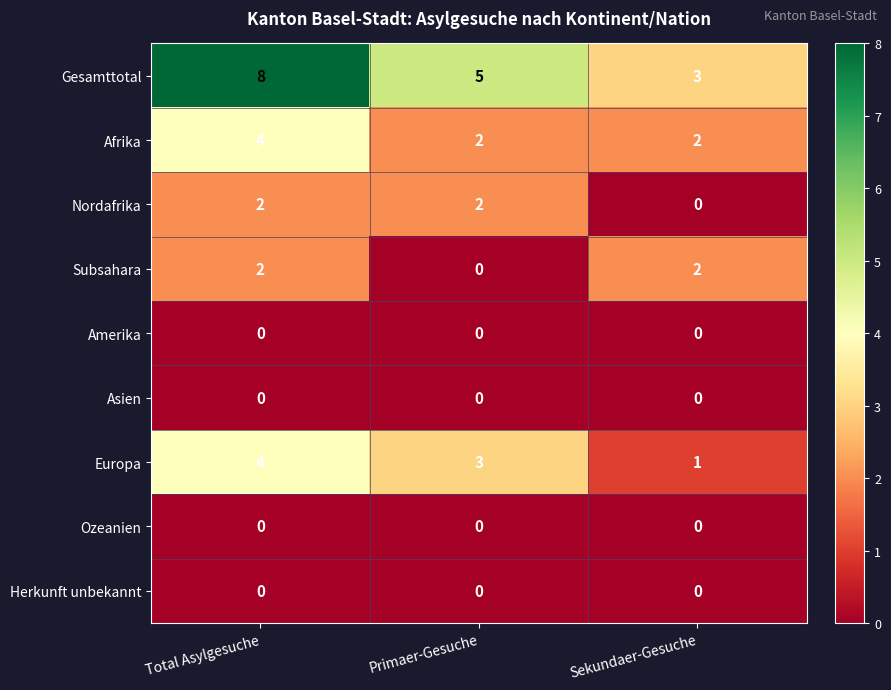

Which label corresponds to the largest value in the chart?

Total Asylgesuche